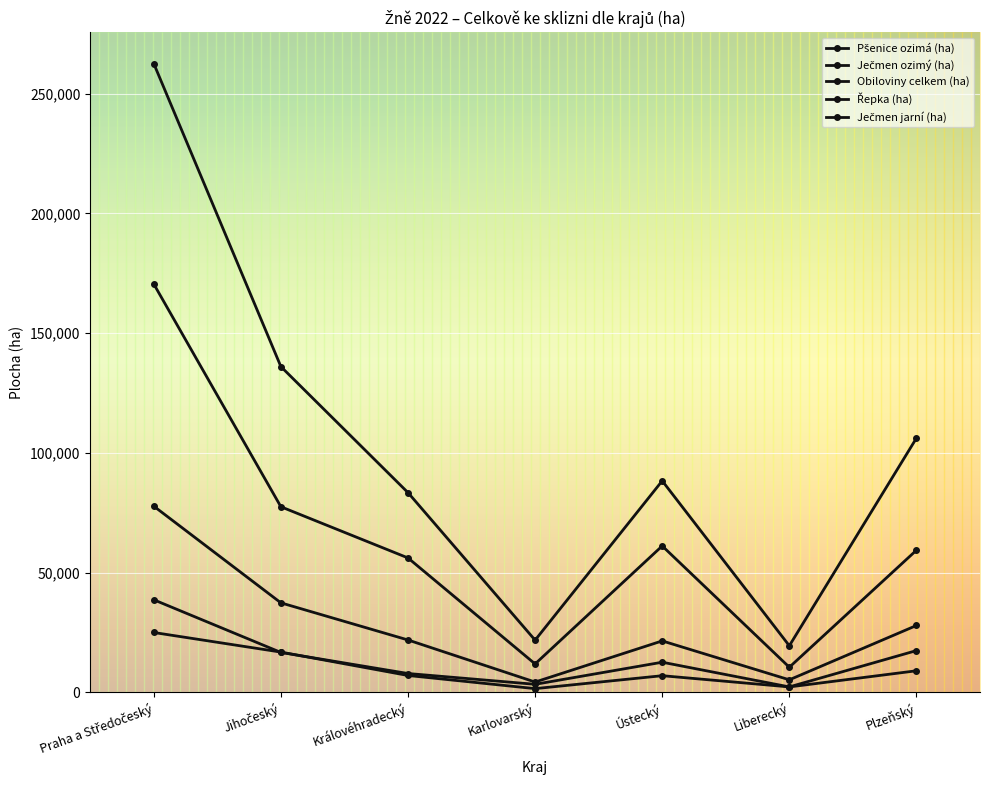

What is the difference between the maximum and minimum values in the Ječmen ozimý (ha) series?

23443